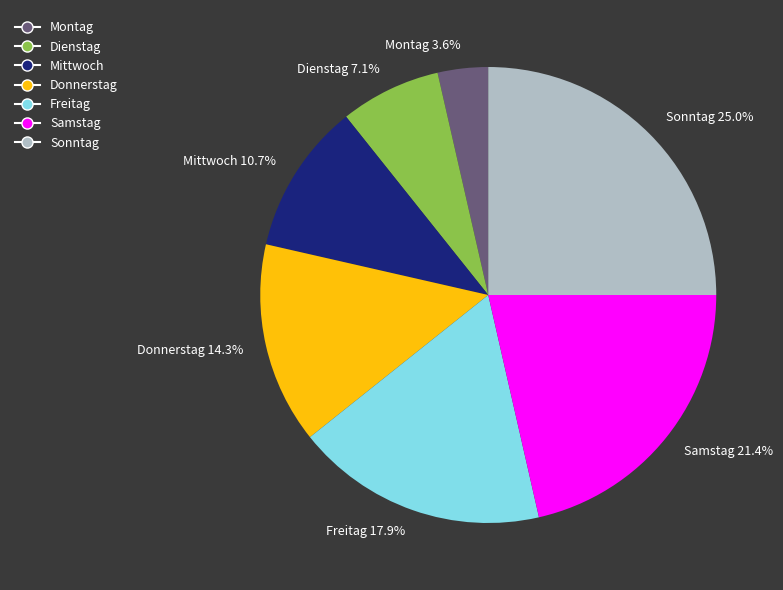

How many slices are in this pie chart?

7